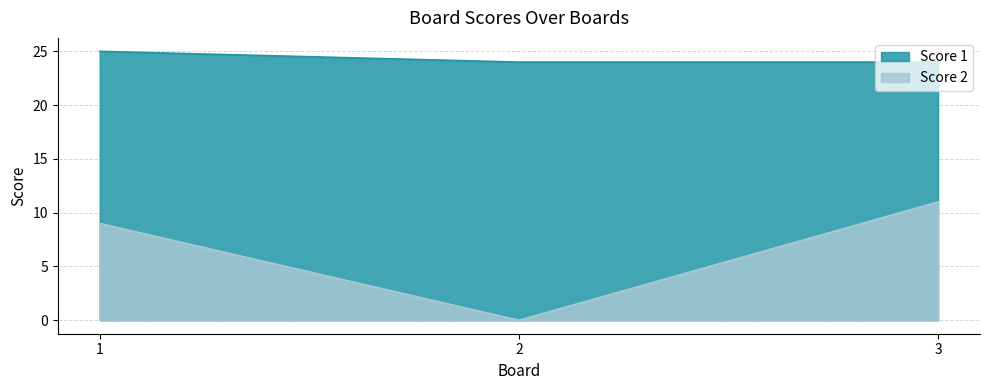

The Score 1 series shows 38 at 2. True or false?

False